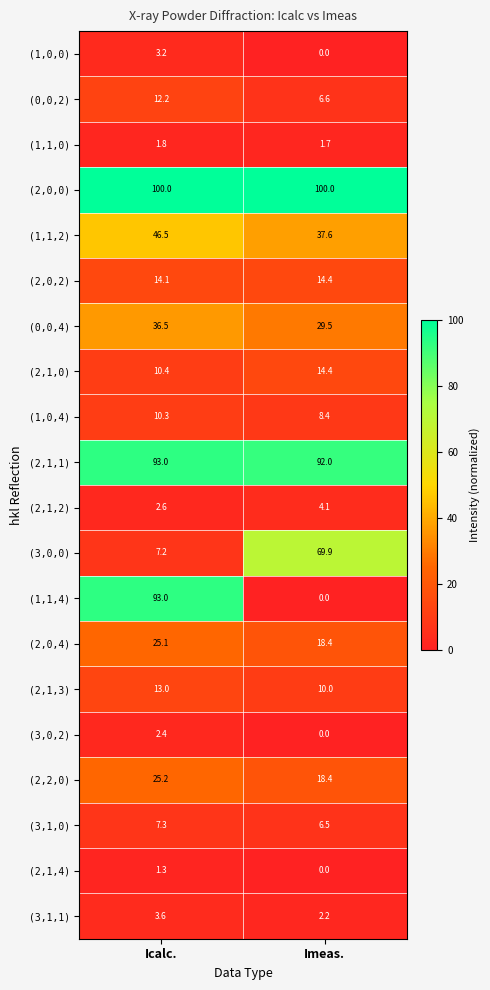

Read the (2,1,0) value at Icalc..

10.4